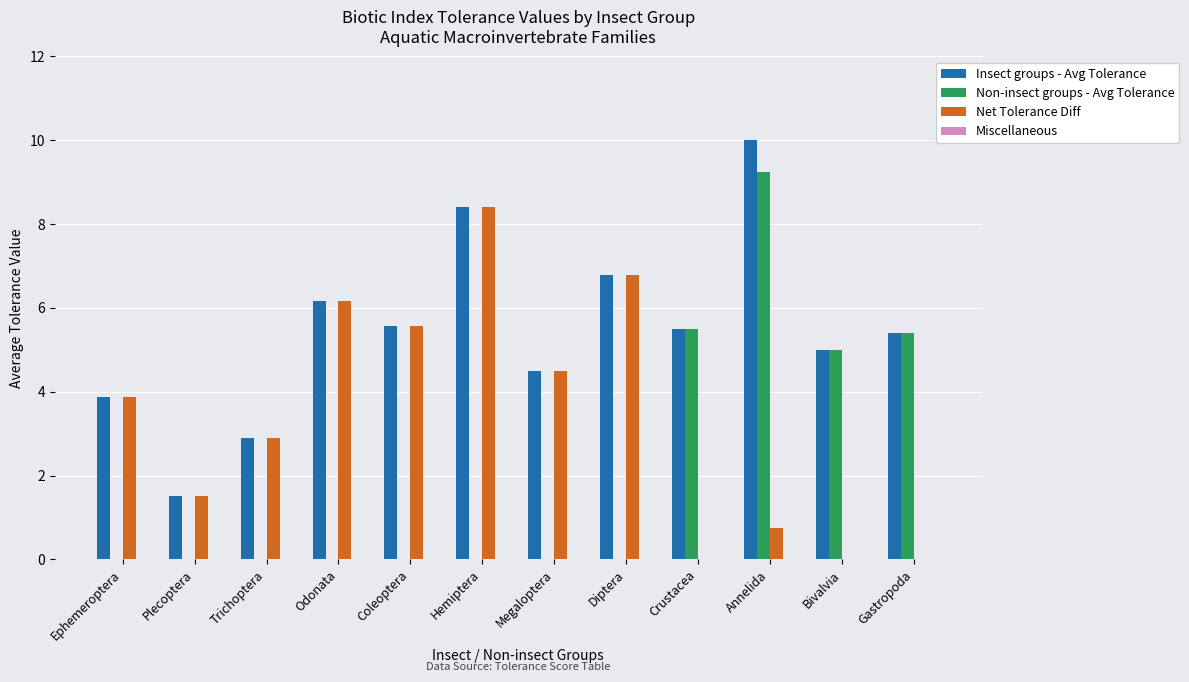

Does the chart contain stacked bars?

No